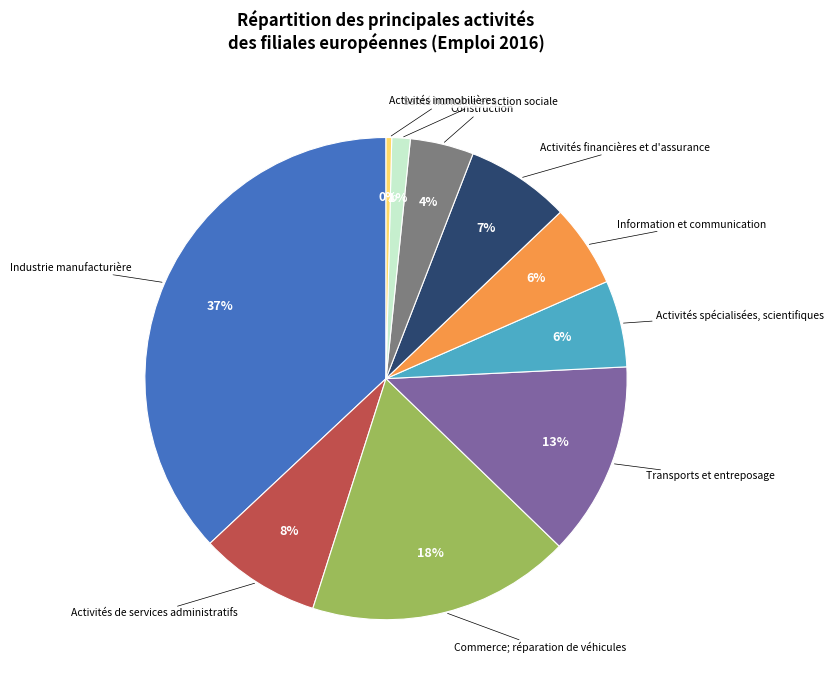

Is it true that Santé humaine et action sociale is 1% of the pie?

True